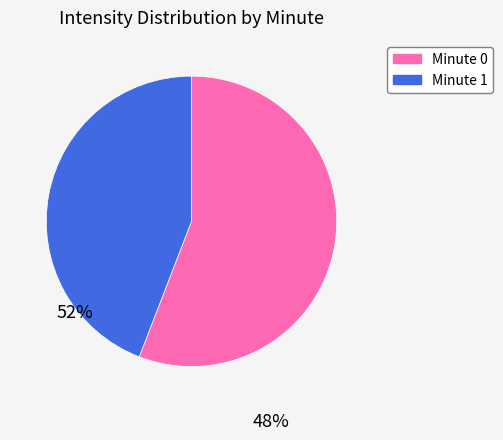

Which slice is the largest?

Minute 0